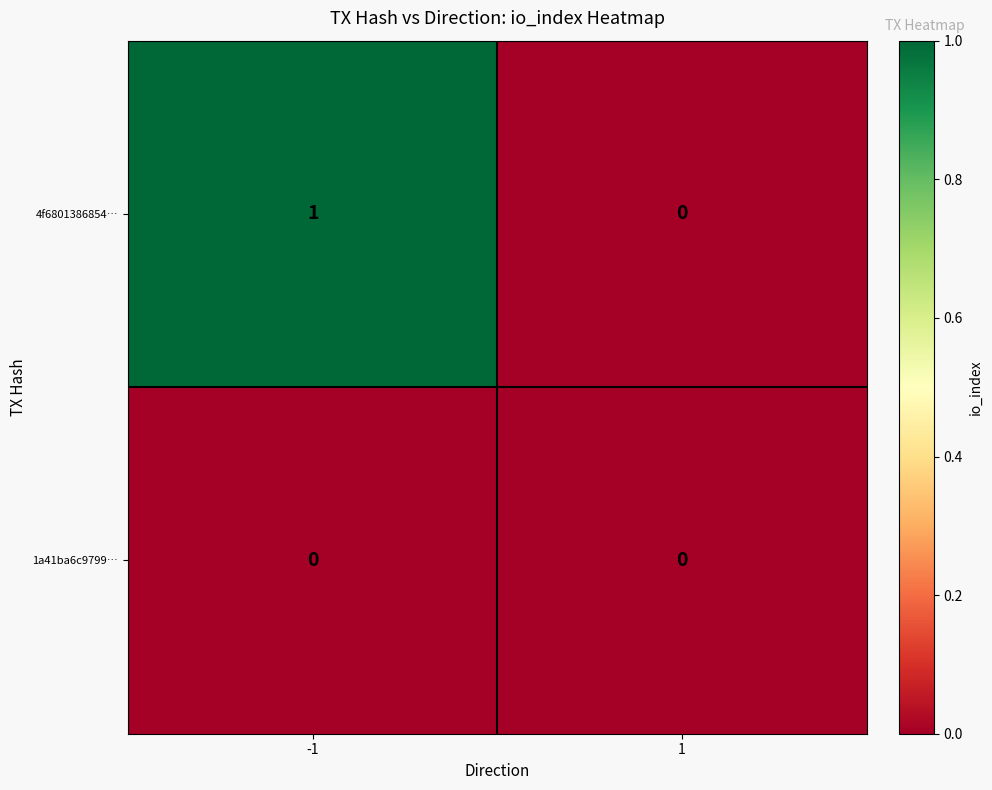

Is it true that 1a41ba6c9799… equals 0 at -1?

True